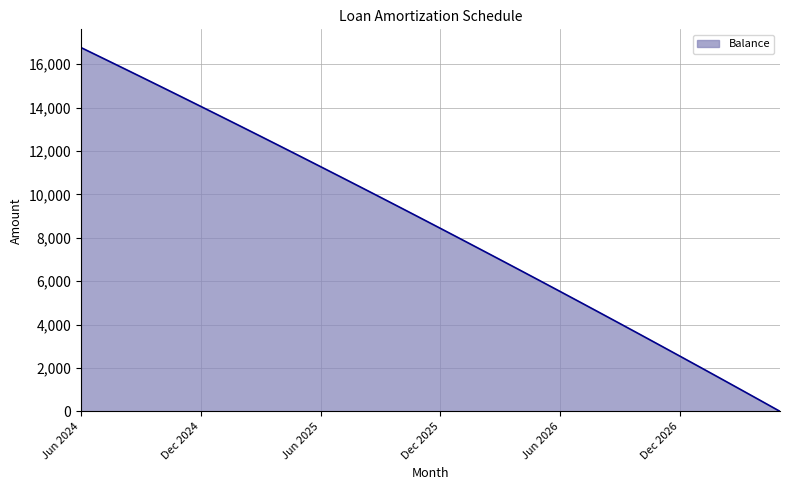

What is the maximum value shown in the chart?

16770